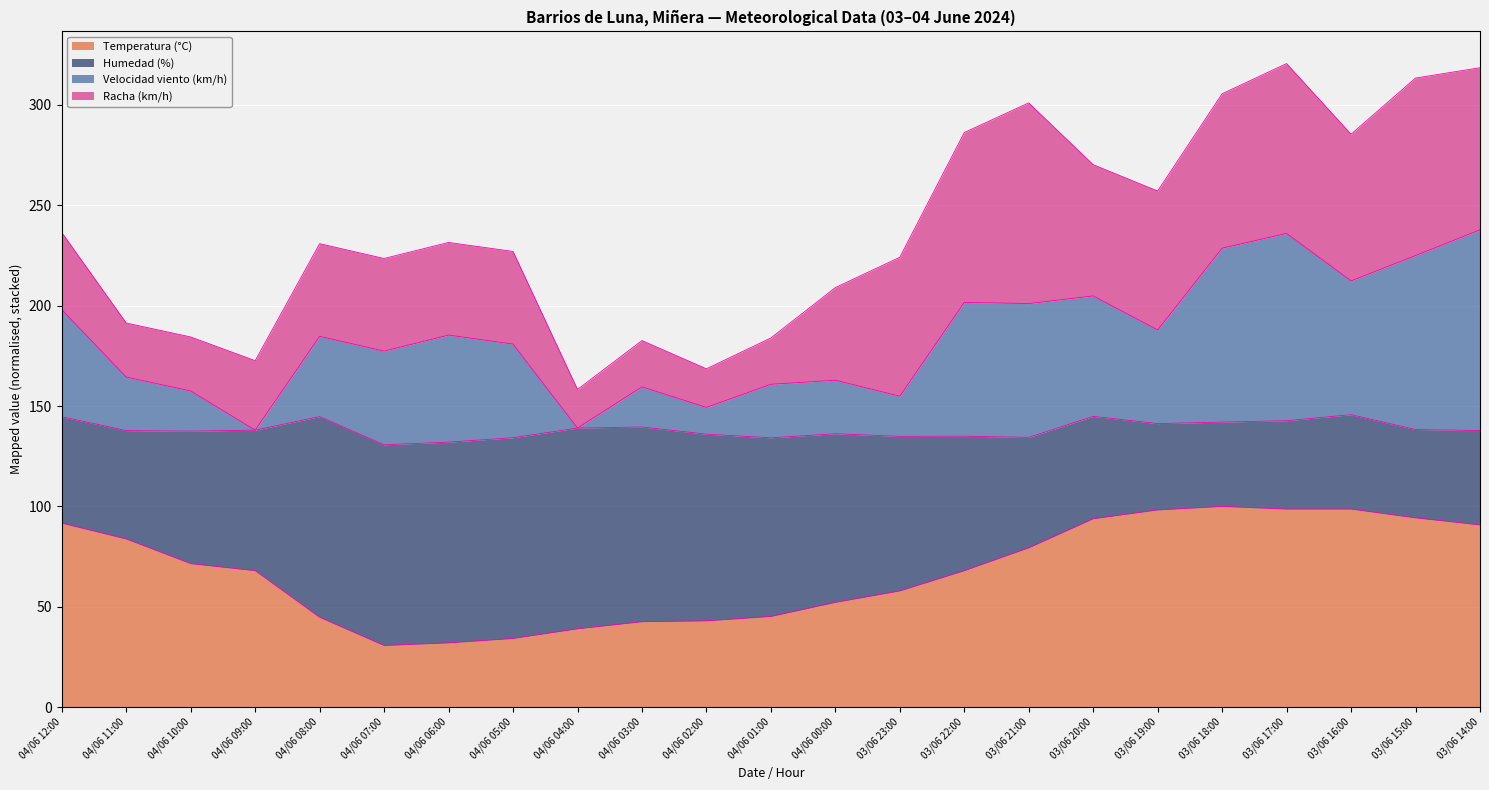

Does the chart display data point markers on the line(s)?

No